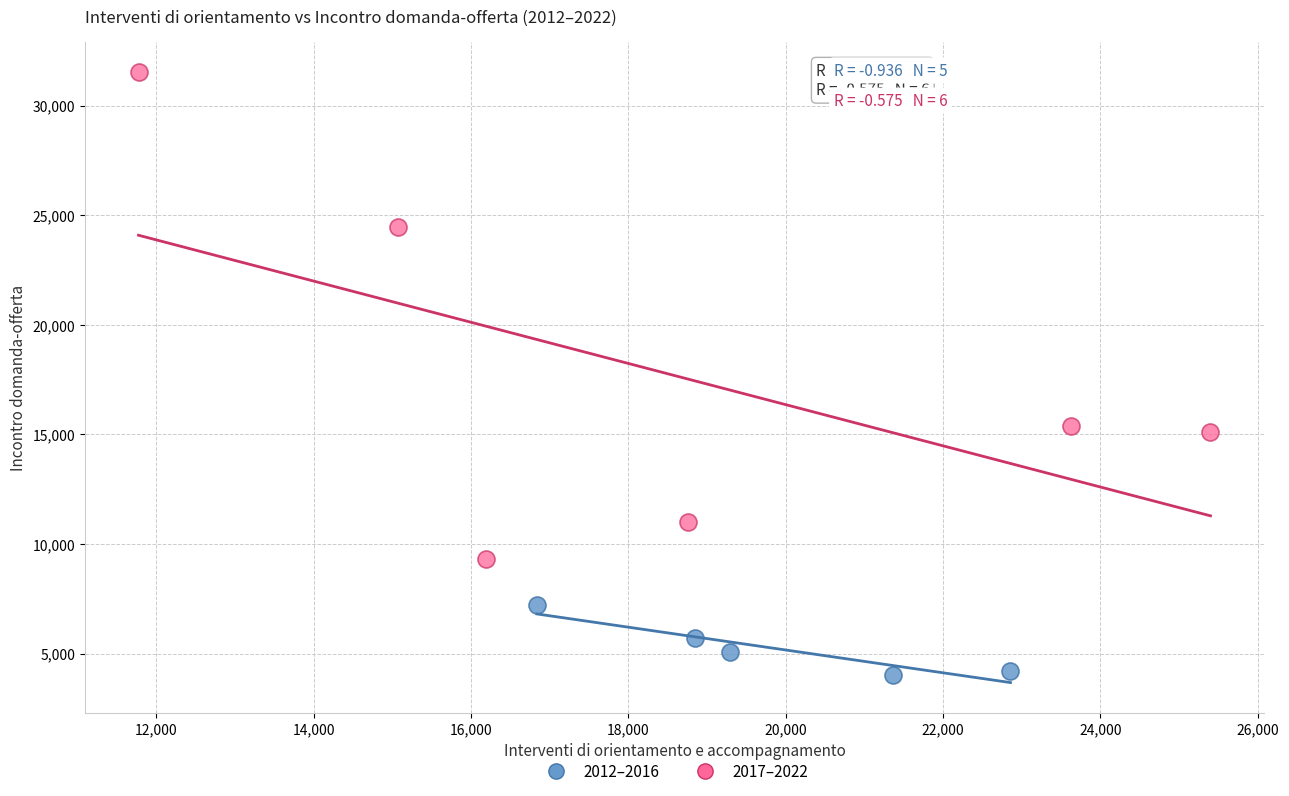

Which series reaches the minimum Y coordinate?

2012–2016